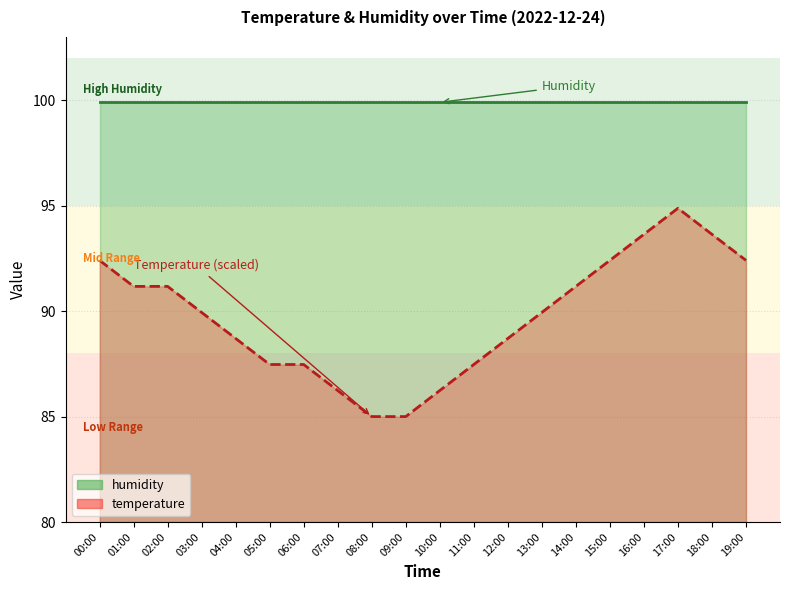

Rank the categories by value from lowest to highest.

08:00, 09:00, 07:00, 10:00, 05:00, 06:00, 11:00, 04:00, 12:00, 03:00, 13:00, 01:00, 02:00, 14:00, 00:00, 15:00, 19:00, 16:00, 18:00, 17:00